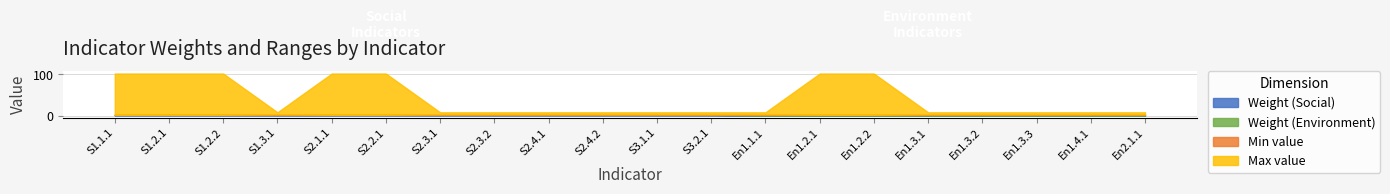

At how many categories does at least one series exceed 21?

7